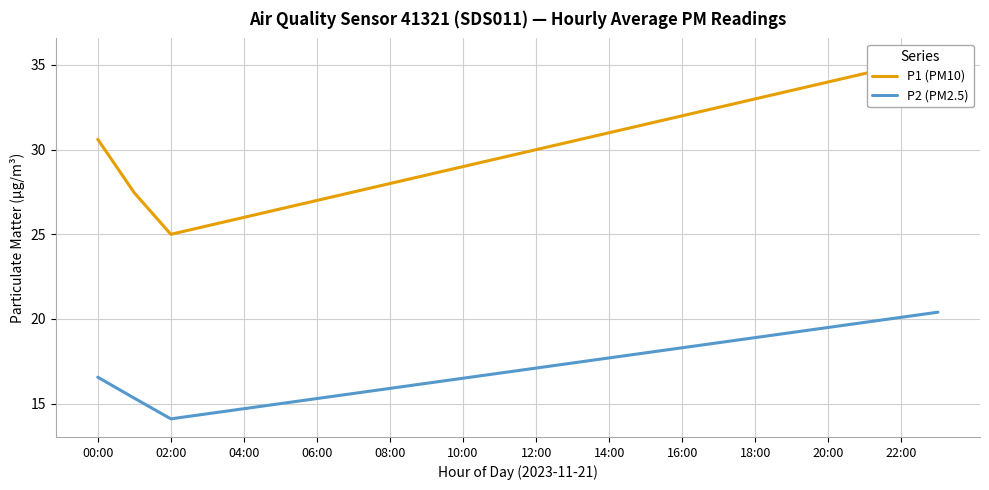

Reading left to right, what are all the values shown in this chart?

P1 (PM10): 30.6	27.4	25.0	25.5	26.0	26.5	27.0	27.5	28.0	28.5	29.0	29.5	30.0	30.5	31.0	31.5	32.0	32.5	33.0	33.5	34.0	34.5	35.0	35.5
P2 (PM2.5): 16.6	15.3	14.1	14.4	14.7	15.0	15.3	15.6	15.9	16.2	16.5	16.8	17.1	17.4	17.7	18.0	18.3	18.6	18.9	19.2	19.5	19.8	20.1	20.4